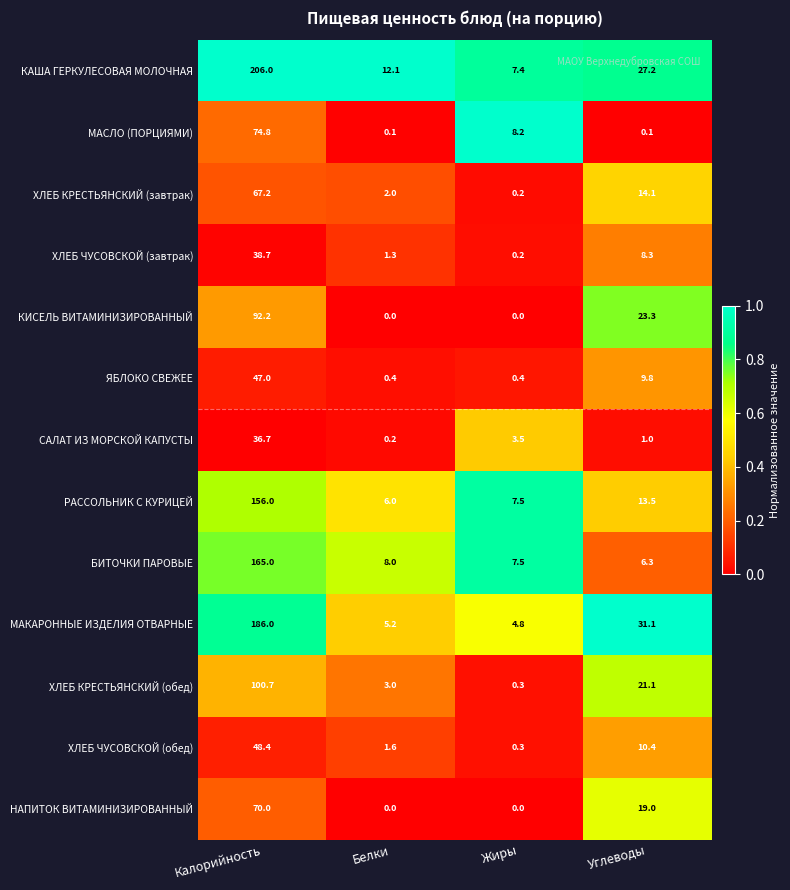

Rank the series at Калорийность from lowest to highest value.

САЛАТ ИЗ МОРСКОЙ КАПУСТЫ, ХЛЕБ ЧУСОВСКОЙ (завтрак), ЯБЛОКО СВЕЖЕЕ, ХЛЕБ ЧУСОВСКОЙ (обед), ХЛЕБ КРЕСТЬЯНСКИЙ (завтрак), НАПИТОК ВИТАМИНИЗИРОВАННЫЙ, МАСЛО (ПОРЦИЯМИ), КИСЕЛЬ ВИТАМИНИЗИРОВАННЫЙ, ХЛЕБ КРЕСТЬЯНСКИЙ (обед), РАССОЛЬНИК С КУРИЦЕЙ, БИТОЧКИ ПАРОВЫЕ, МАКАРОННЫЕ ИЗДЕЛИЯ ОТВАРНЫЕ, КАША ГЕРКУЛЕСОВАЯ МОЛОЧНАЯ